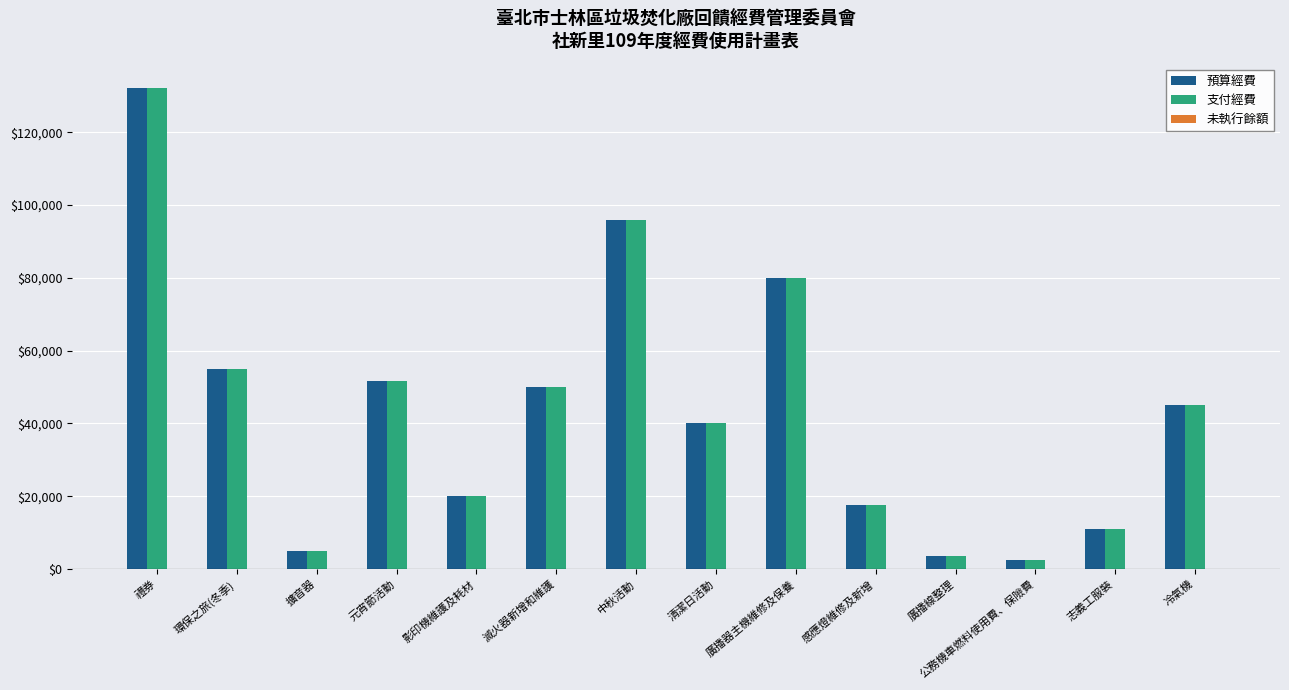

Is the value of 預算經費 at 公務機車燃料使用費、保險費 greater than the value of 支付經費 at 禮券?

No